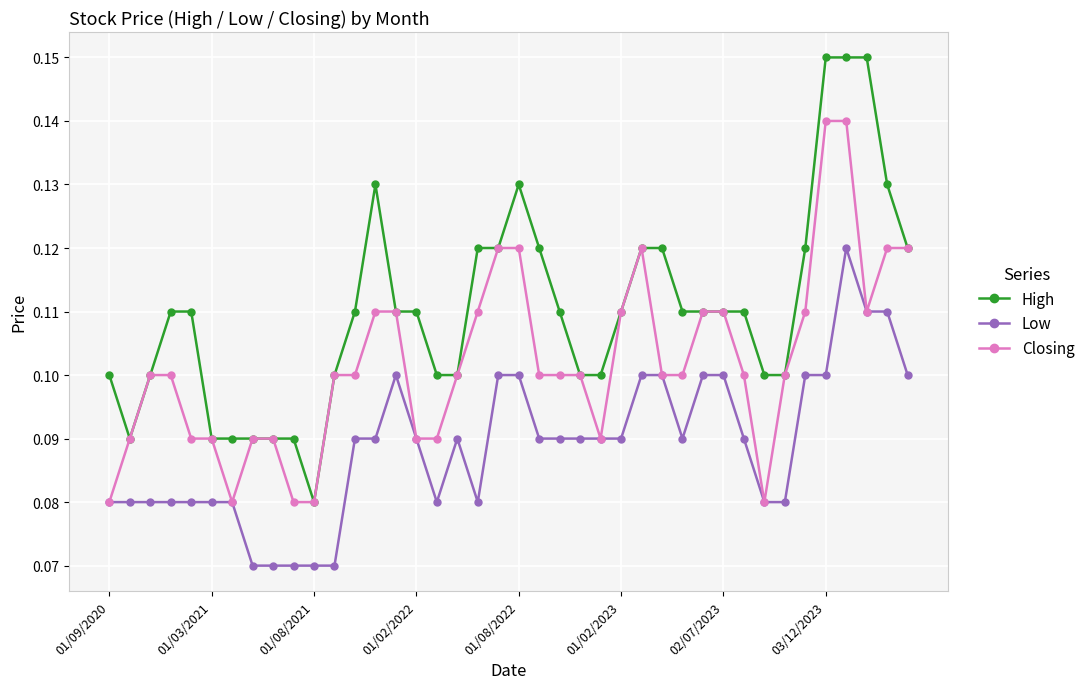

Count the Closing values in the range 0 to 1.

40